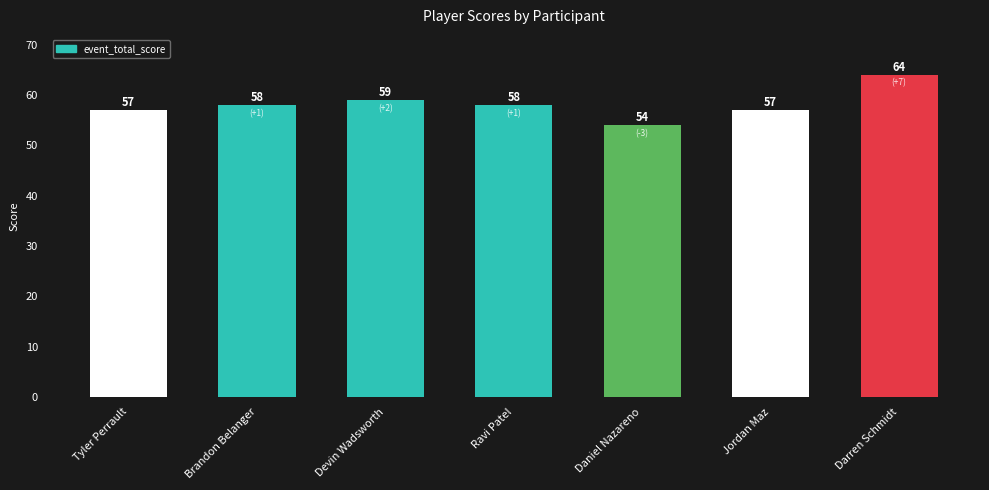

Count the number of data series in this chart.

1